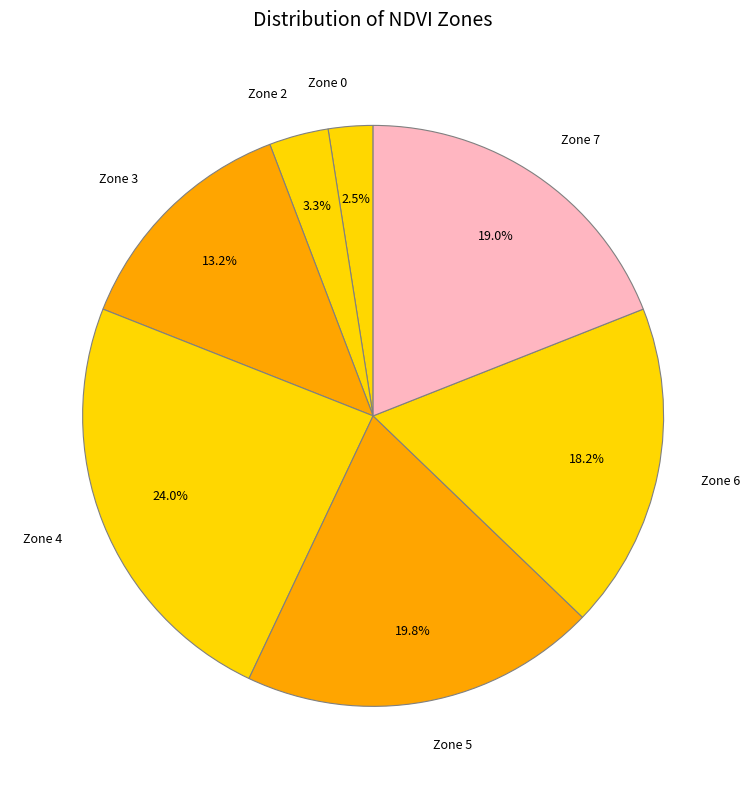

Is there any slice that represents more than half of the pie?

No